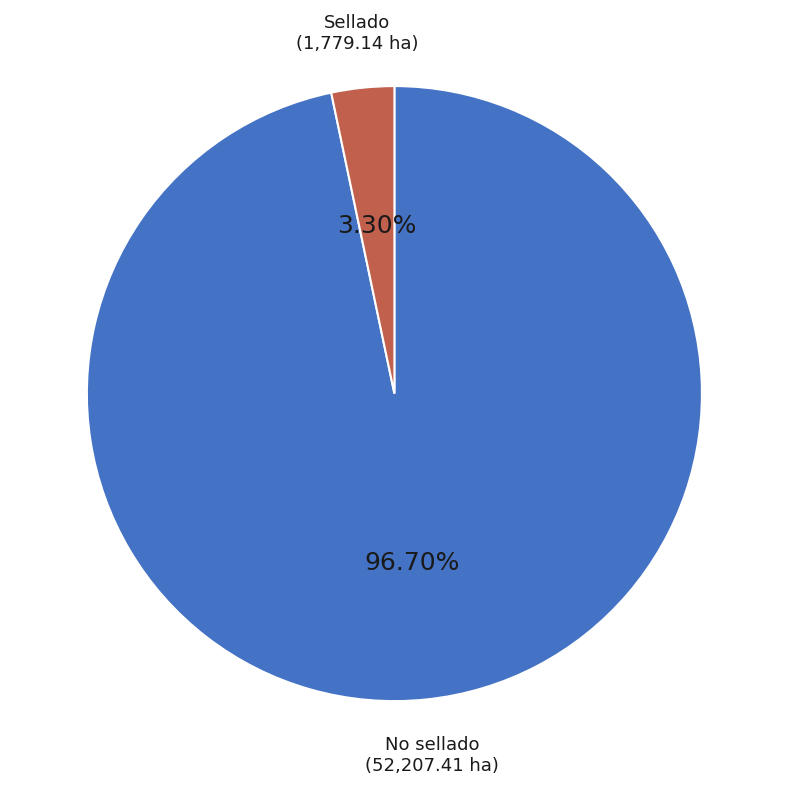

To the nearest percent, what is the difference between the No sellado and Sellado slice percentages?

93%